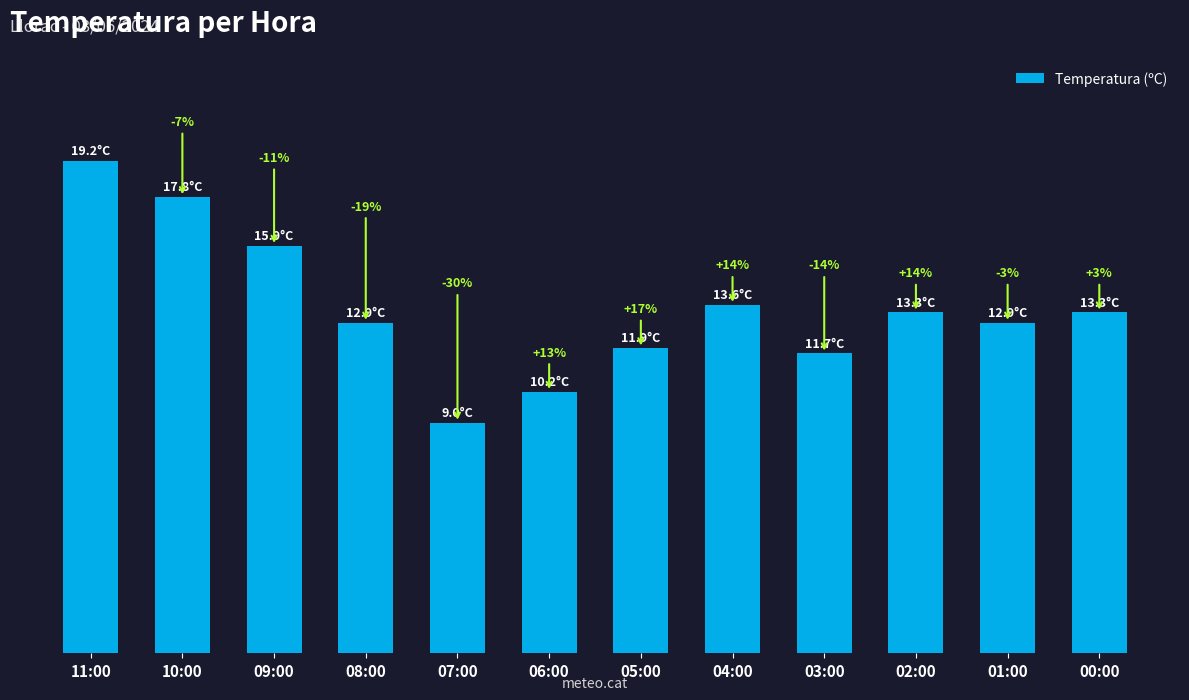

Is it true that the value at 07:00 is 9.0?

True